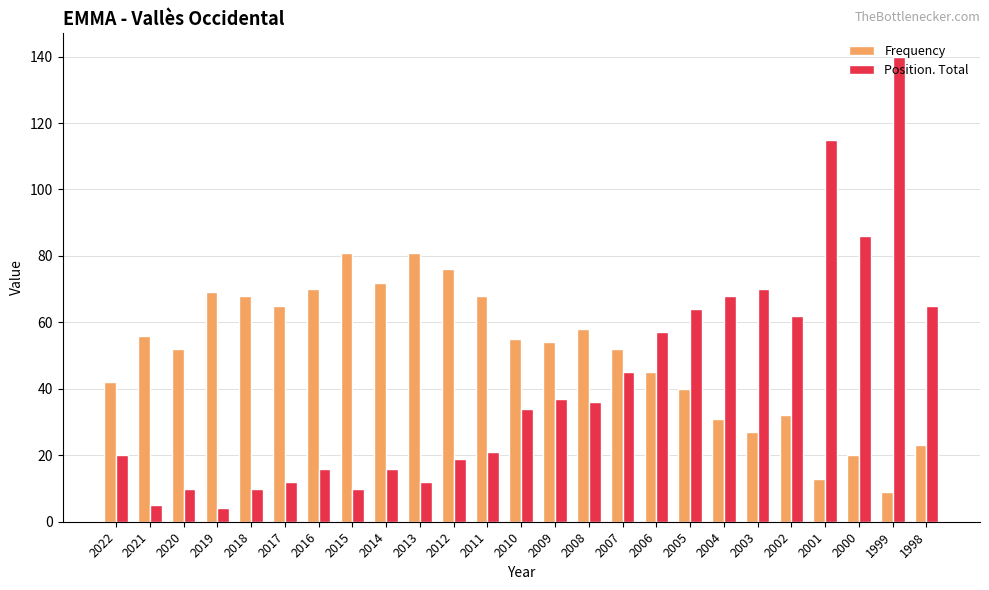

How many series are shown in this chart?

2